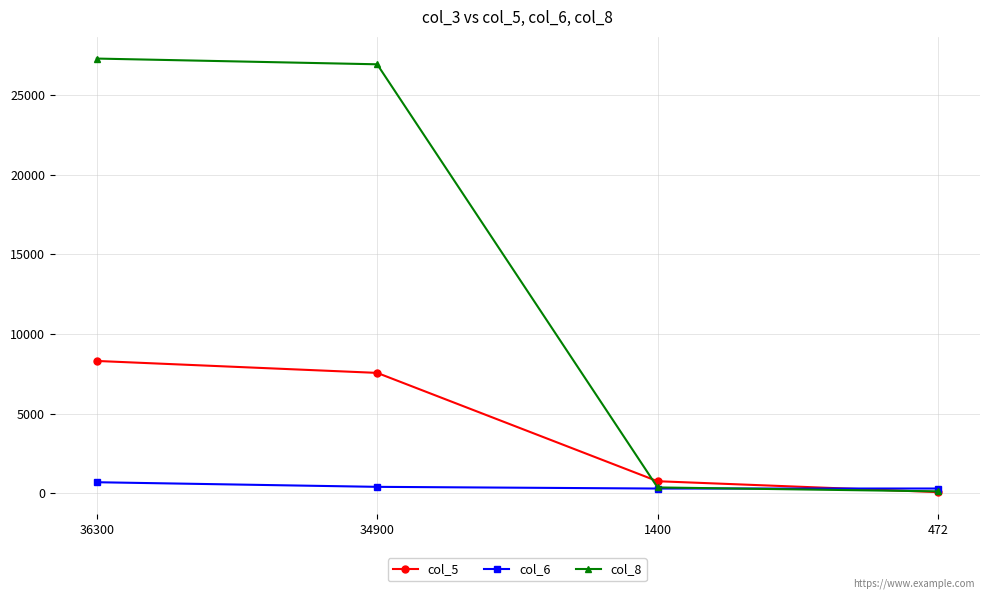

Which series has the widest spread of values?

col_8